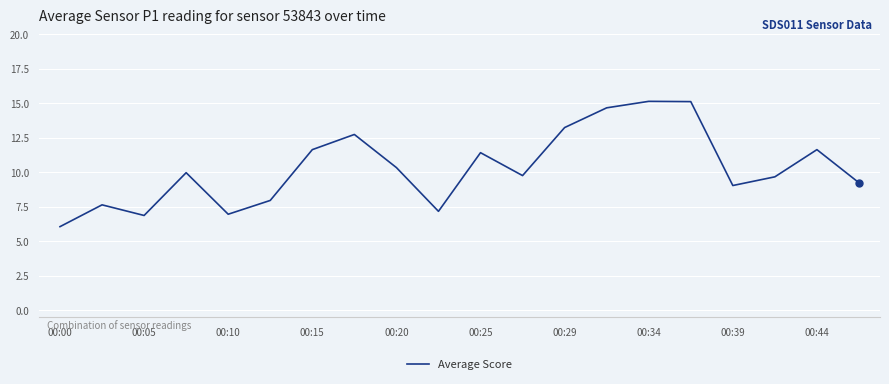

What is the difference between the maximum and minimum values?

9.1